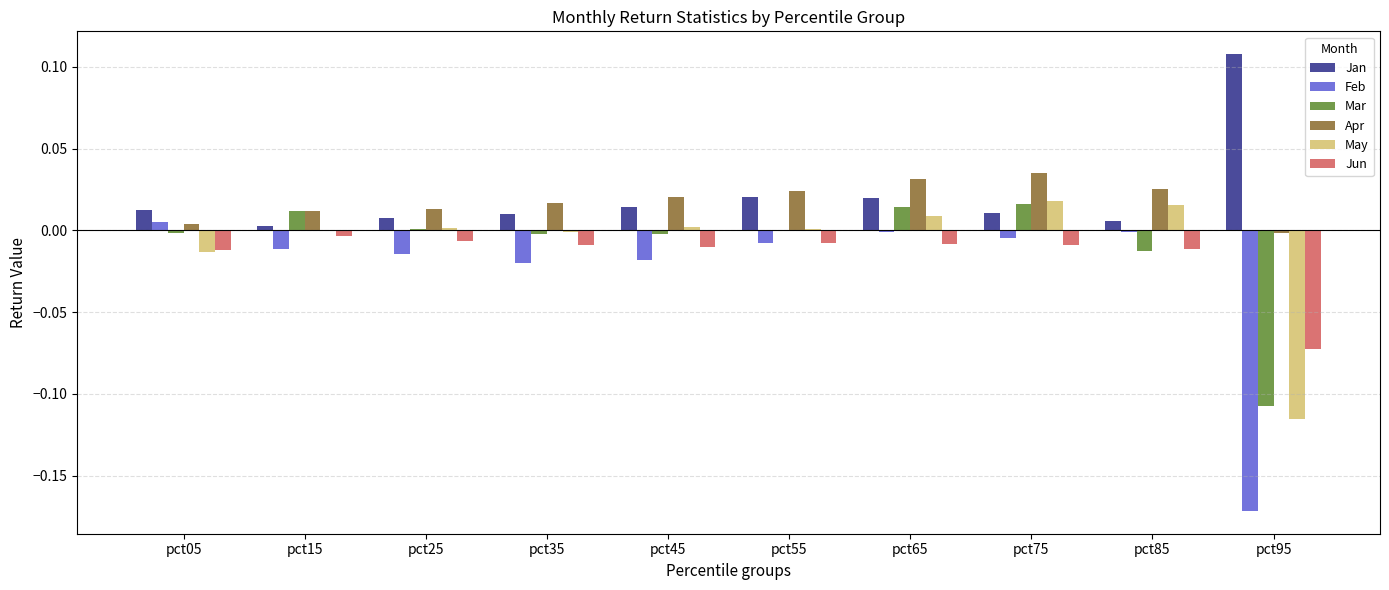

Is it true that May equals -0.0 at pct35?

True